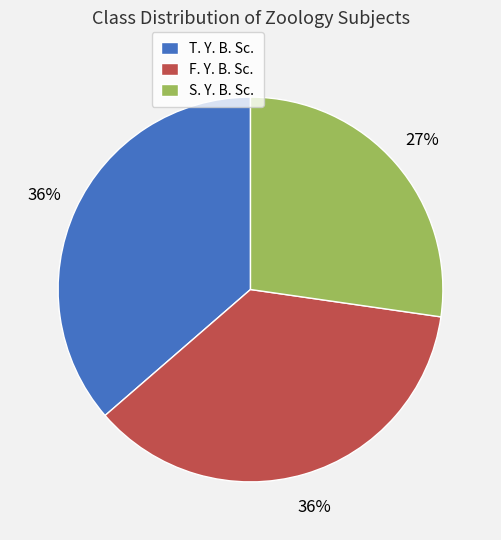

Between S. Y. B. Sc. and T. Y. B. Sc., which is larger?

T. Y. B. Sc.